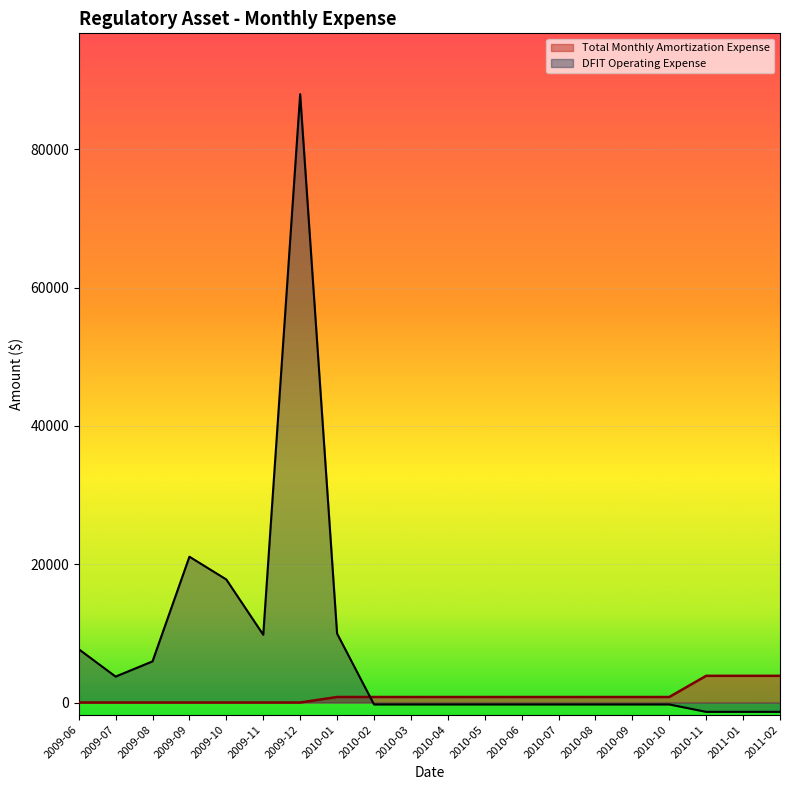

Between 2010-03 and 2009-08, which is larger?

2010-03